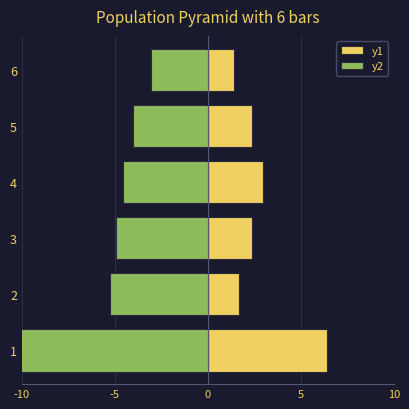

The value of y1 at 1 is 4.1. True or false?

False